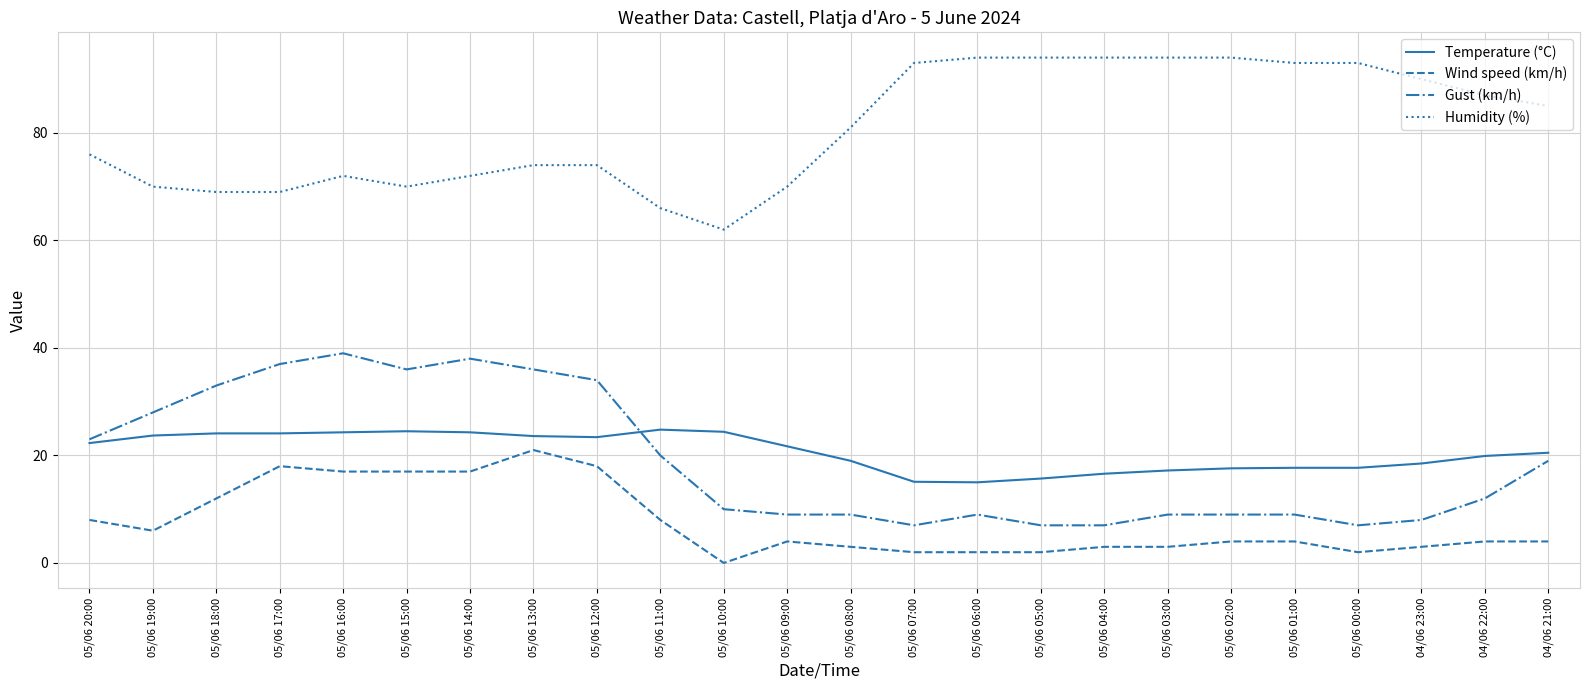

At which label does Wind speed (km/h) reach its peak?

05/06 13:00